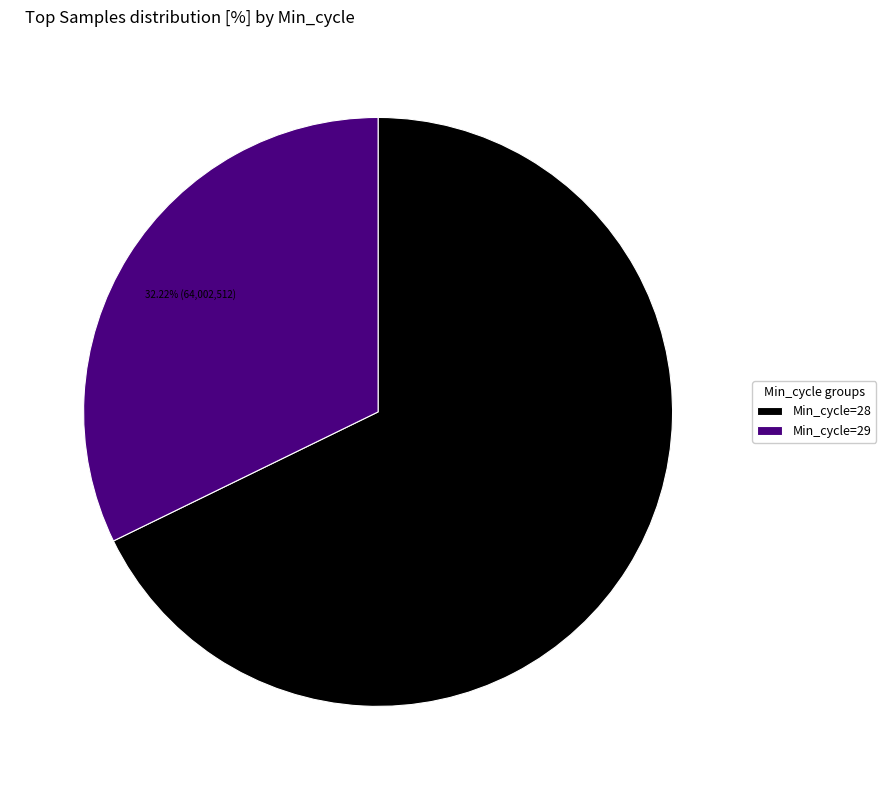

Is there any slice that represents more than half of the pie?

Yes